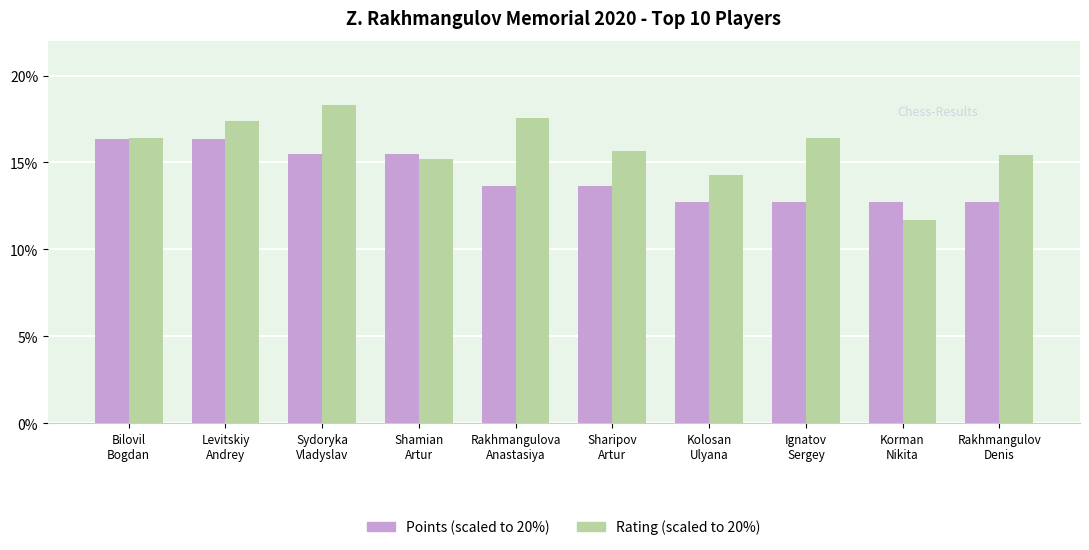

What position from the right is Kolosan
Ulyana?

4